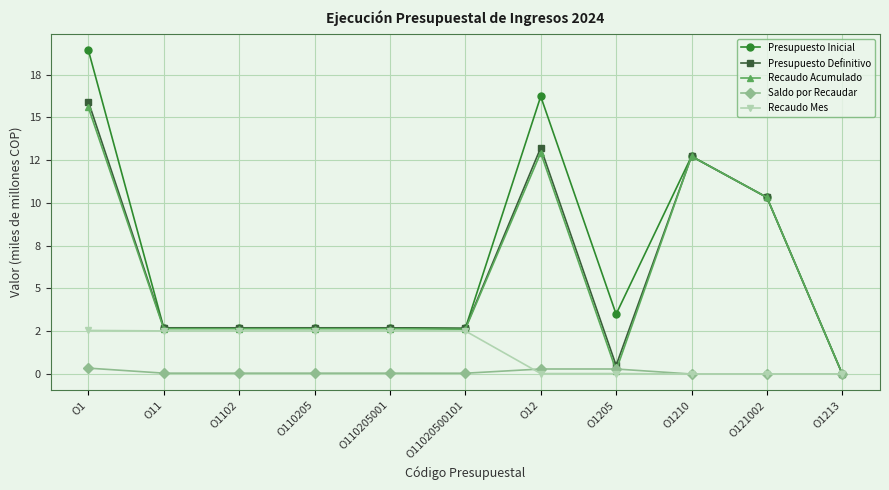

What is the sum of all Presupuesto Definitivo values?

66.2